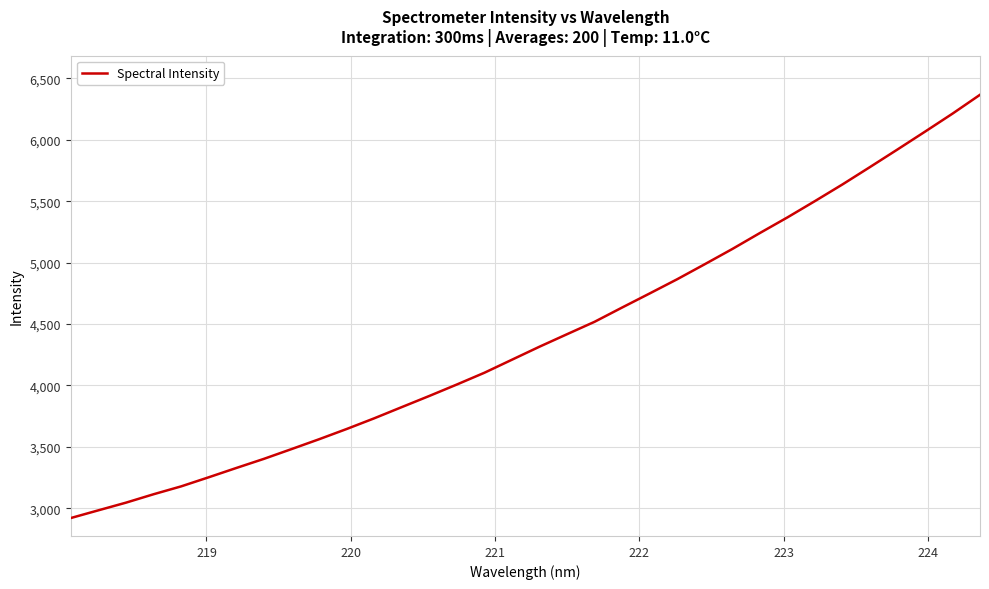

What is the difference between the maximum and minimum values?

3446.5